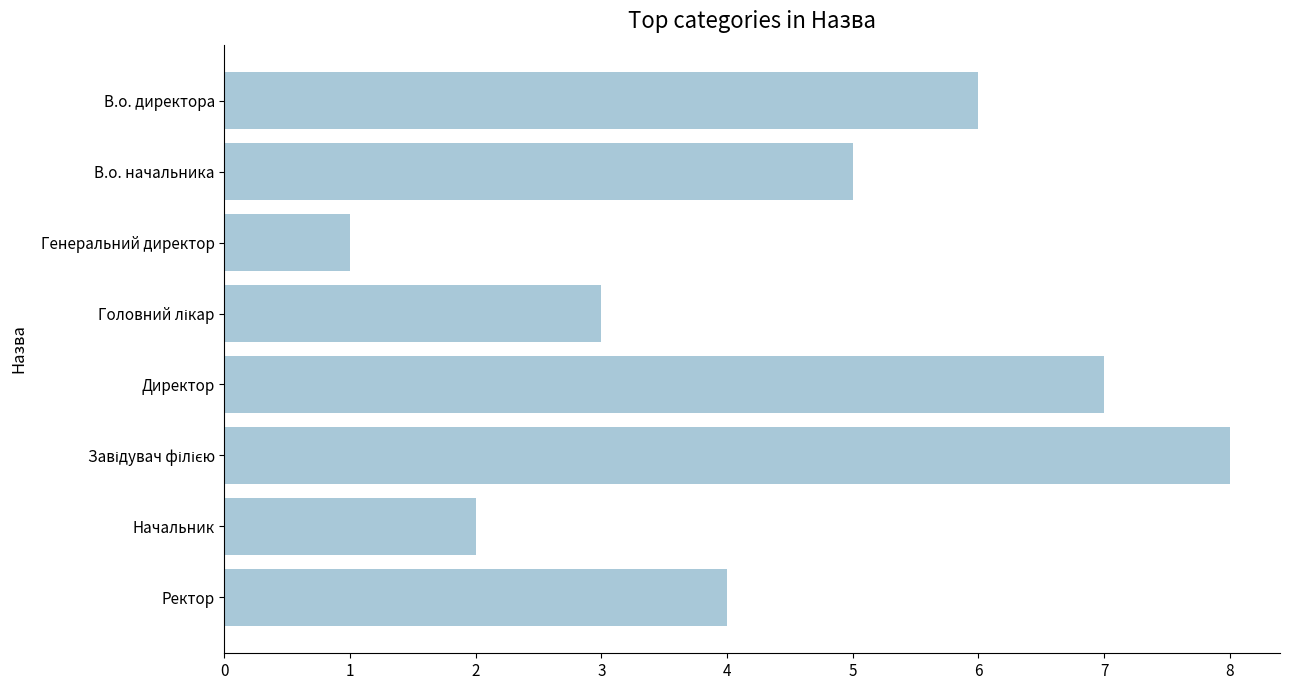

Between В.о. директора and Ректор, which is larger?

В.о. директора